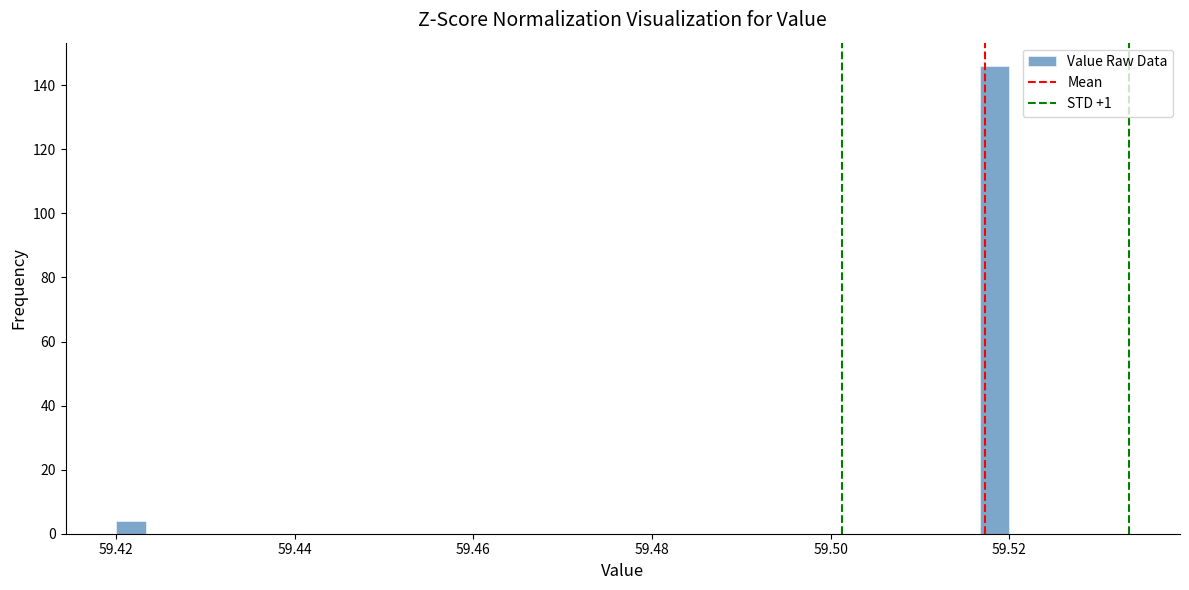

Read against the x-axis, roughly where is the centre of the tallest bar?

59.518